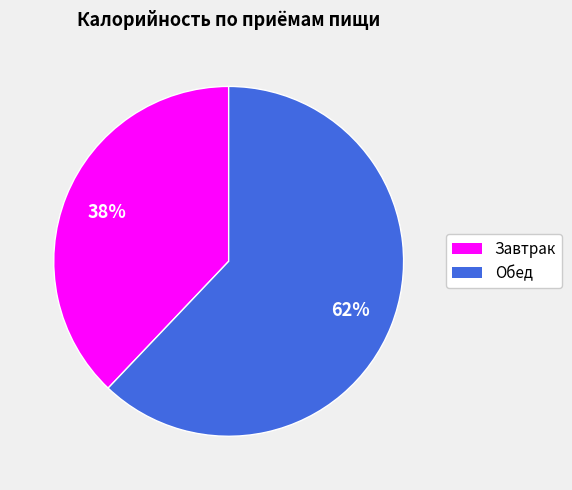

Rank the categories by value from highest to lowest.

Обед, Завтрак